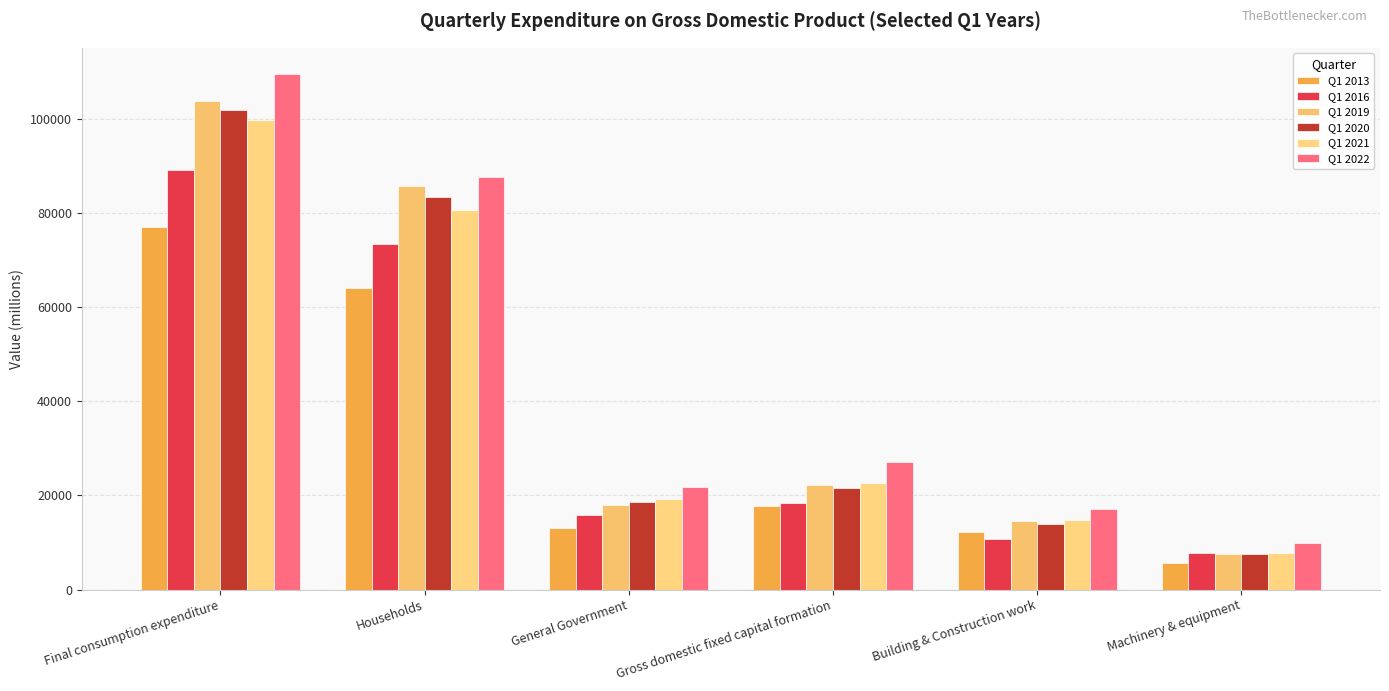

True or false: Q1 2016 has a value of 21025 at Households.

False